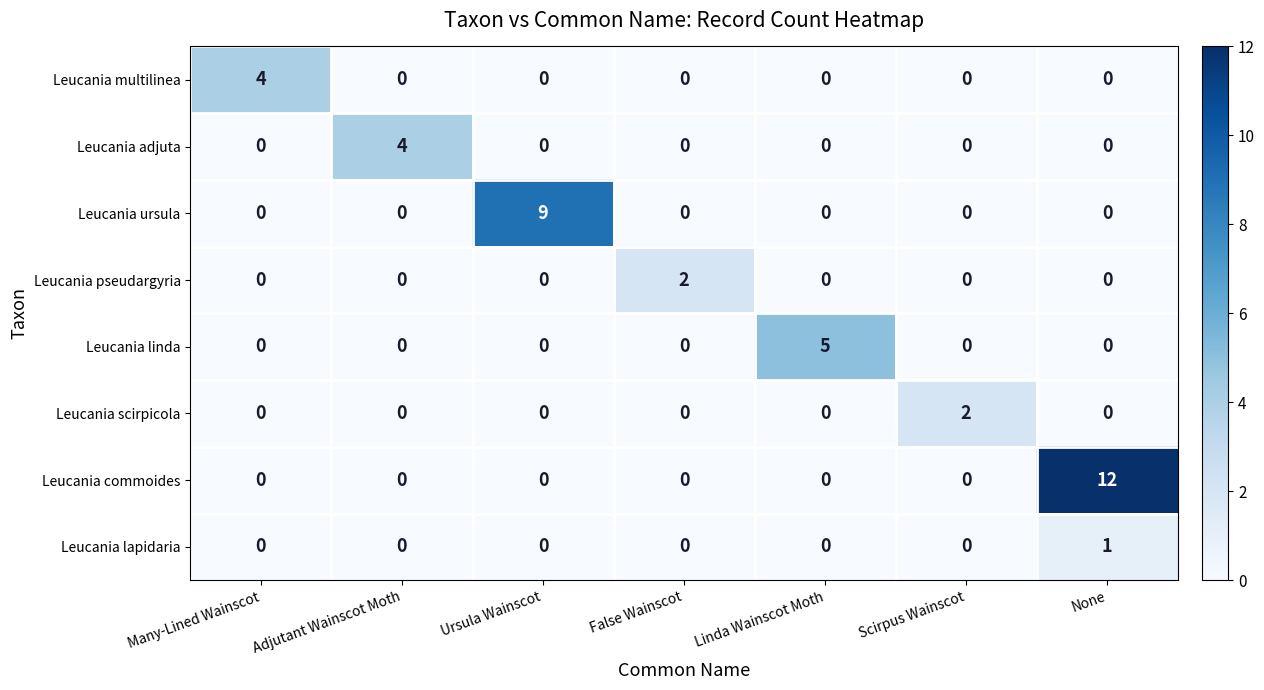

Which series has the largest total across all categories?

Leucania commoides